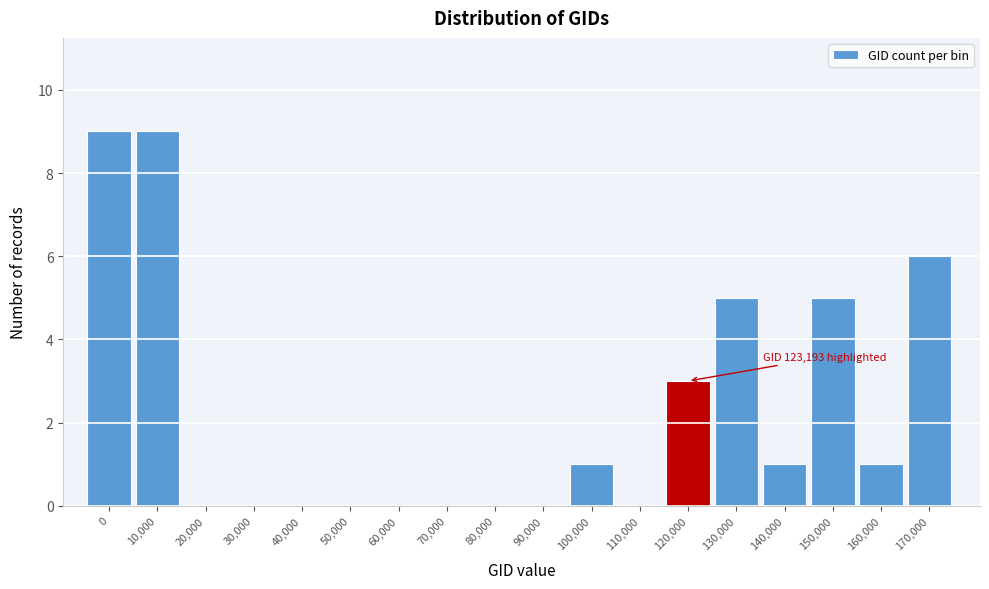

Reading right to left, transcribe all the data shown in this chart.

170,000=6	160,000=1	150,000=5	140,000=1	130,000=5	120,000=3	110,000=0	100,000=1	90,000=0	80,000=0	70,000=0	60,000=0	50,000=0	40,000=0	30,000=0	20,000=0	10,000=9	0=9